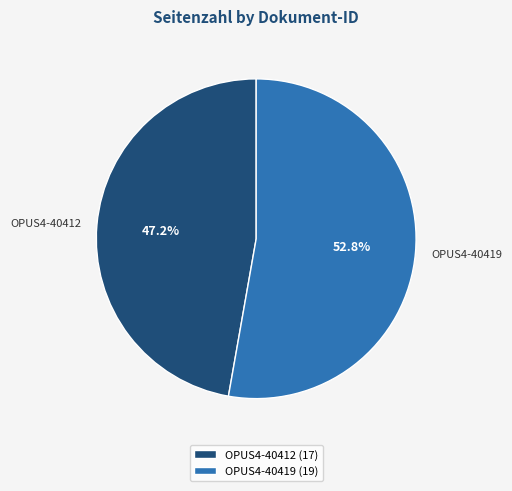

What percentage is the OPUS4-40412 slice, to the nearest percent?

47%